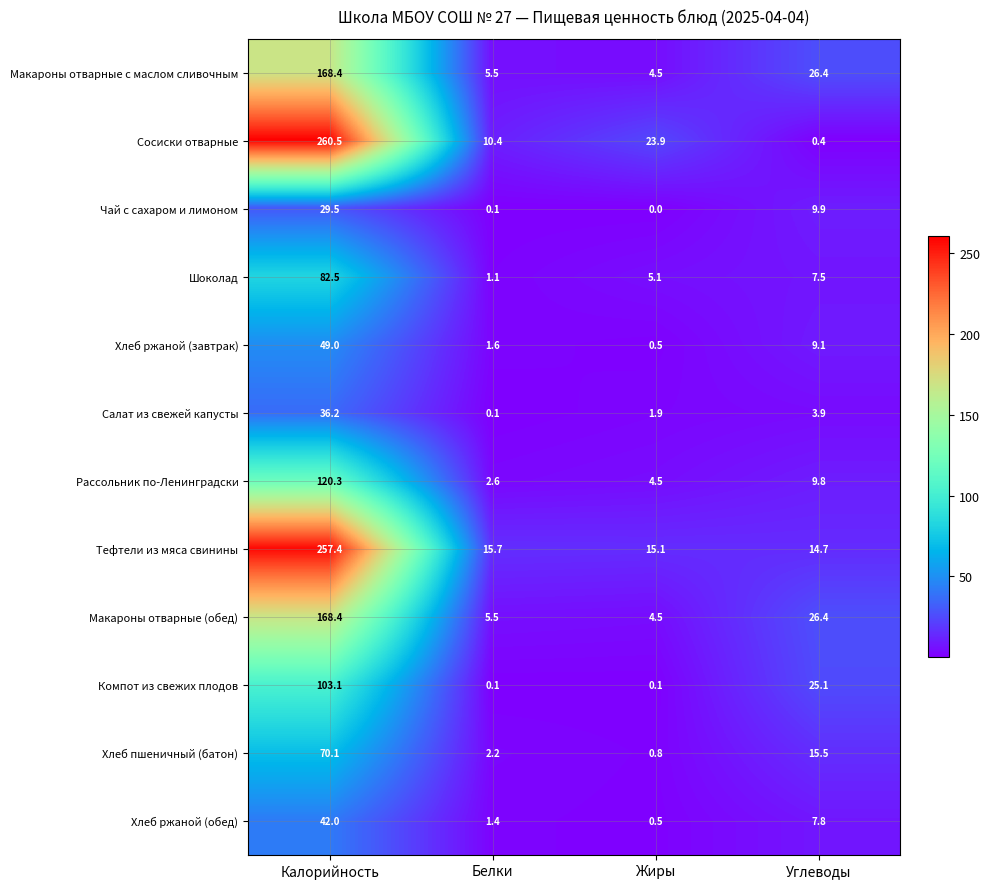

What is the spread (max minus min) of values at Жиры?

23.9